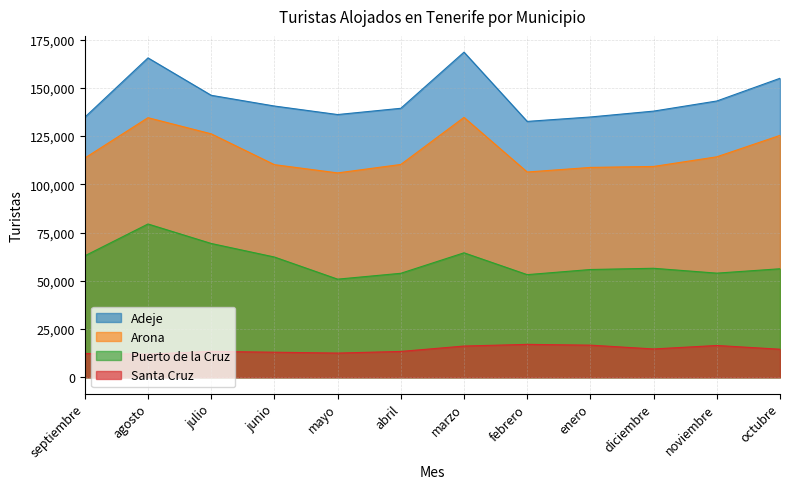

True or false: Adeje has more than 2 interior local peaks.

False